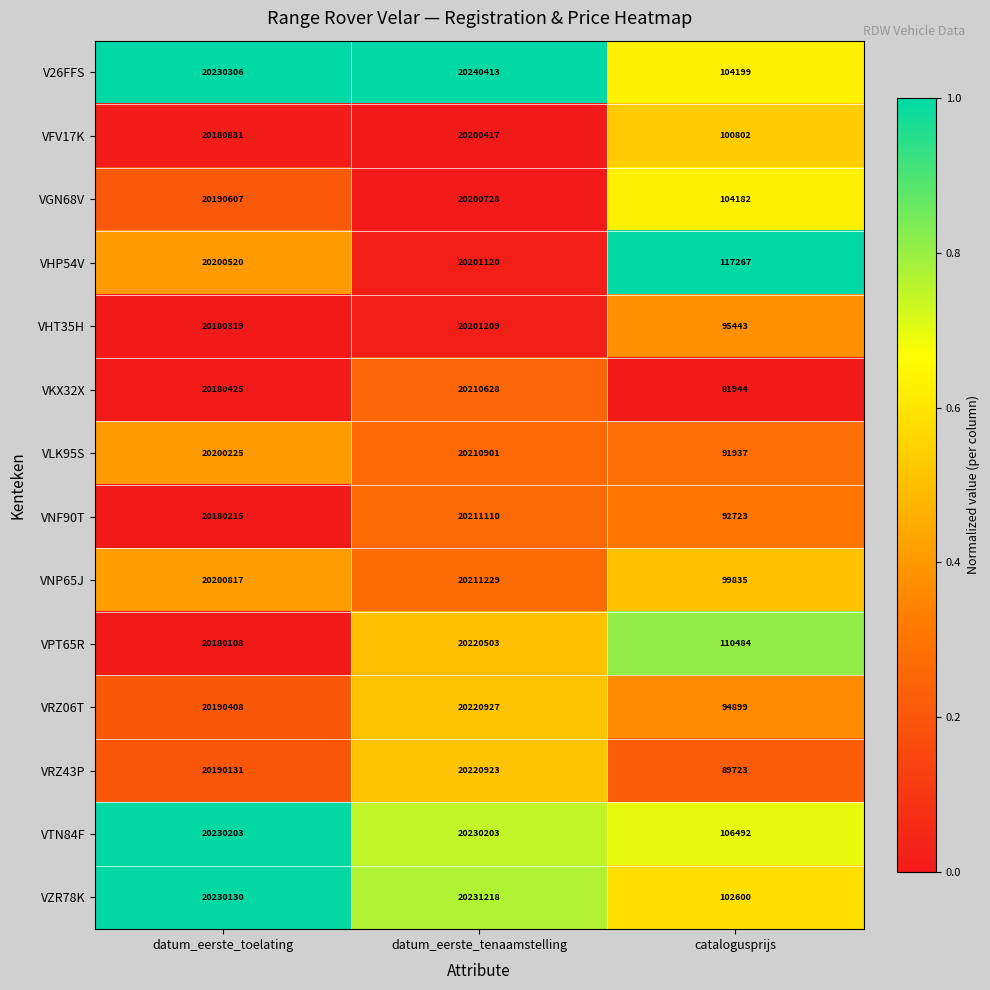

Rank the series by their maximum value, from highest to lowest.

V26FFS, VZR78K, VTN84F, VRZ06T, VRZ43P, VPT65R, VNP65J, VNF90T, VLK95S, VKX32X, VHT35H, VHP54V, VGN68V, VFV17K